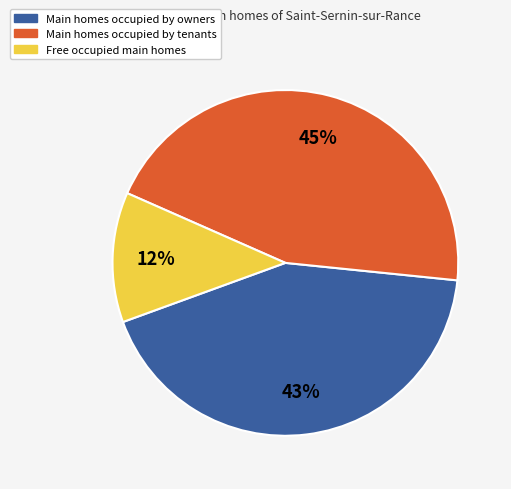

To the nearest percent, what is the difference between the largest and smallest slice percentages?

33%